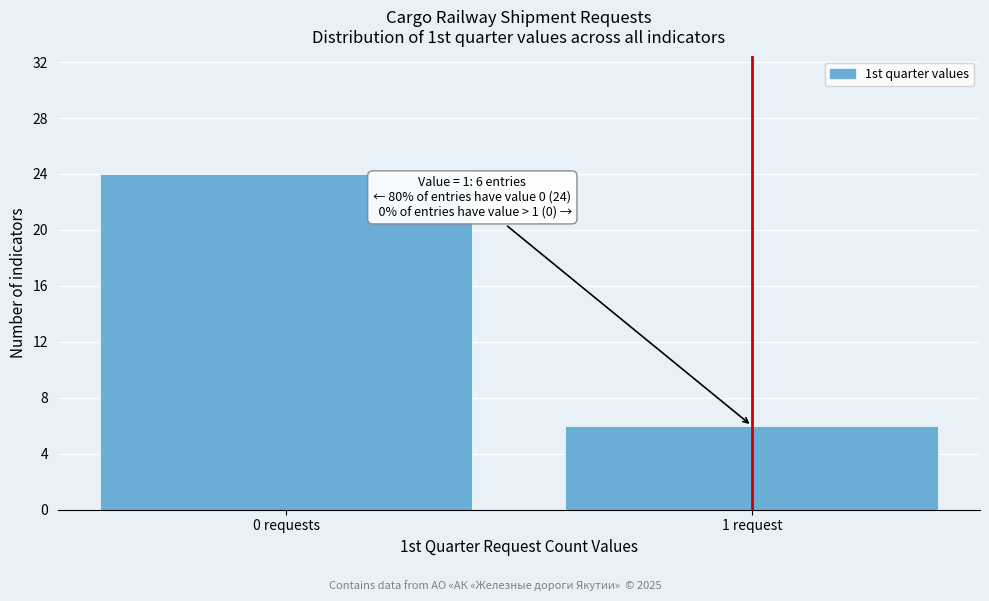

Reading left to right, transcribe all the data shown in this chart.

24	6